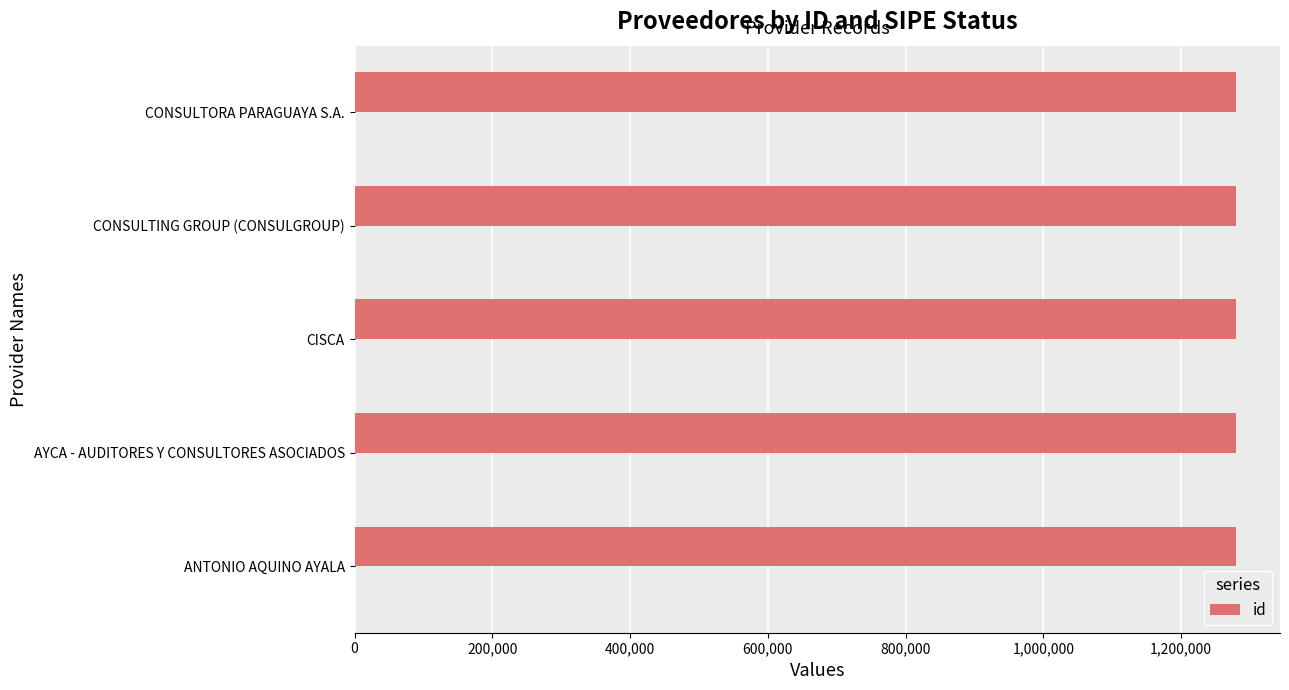

Reading right to left, what are all the values shown in this chart?

1279730	1279731	1279732	1279729	1279728